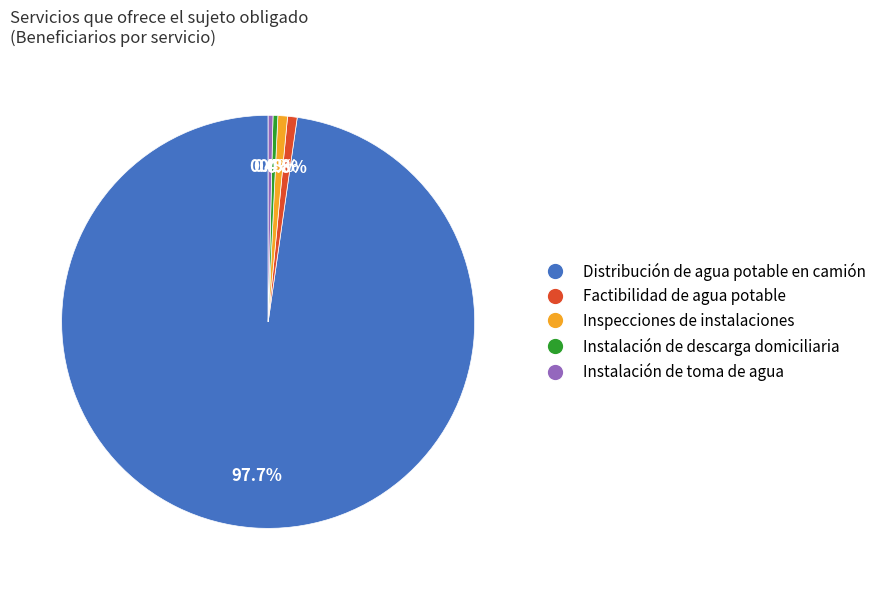

Approximately how many times larger is the value at Inspecciones de instalaciones compared to Instalación de toma de agua?

2.0